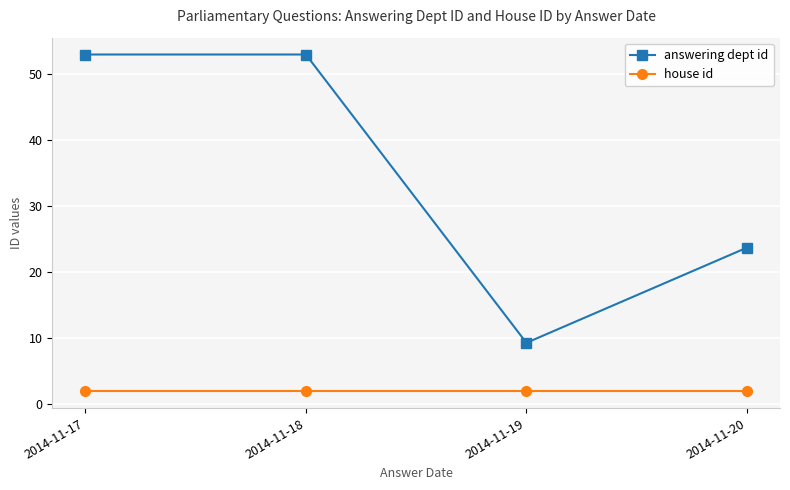

Which series has the largest range (max minus min)?

answering dept id